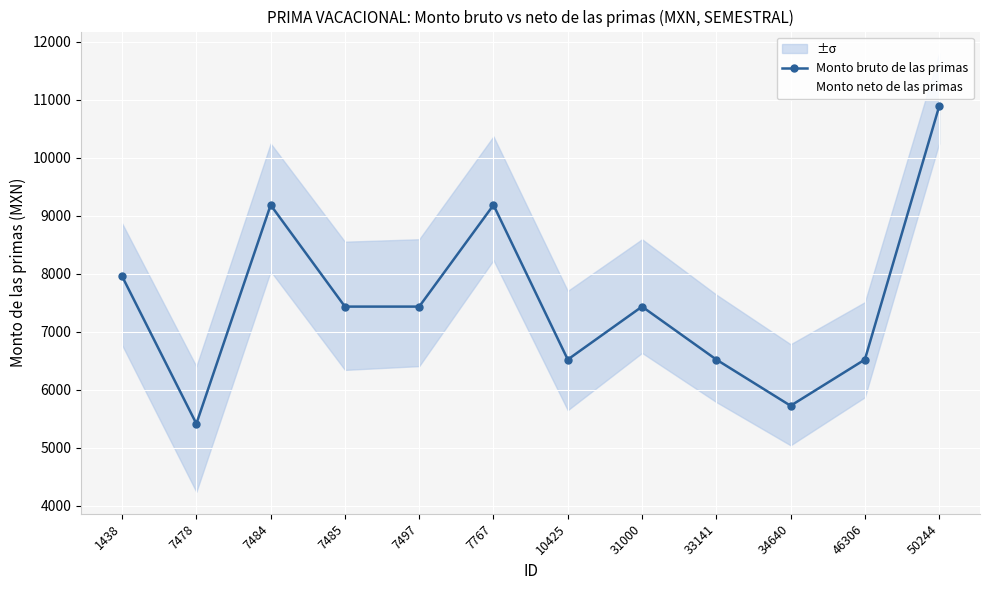

What value does the Monto neto de las primas series have at 7478?

5412.4